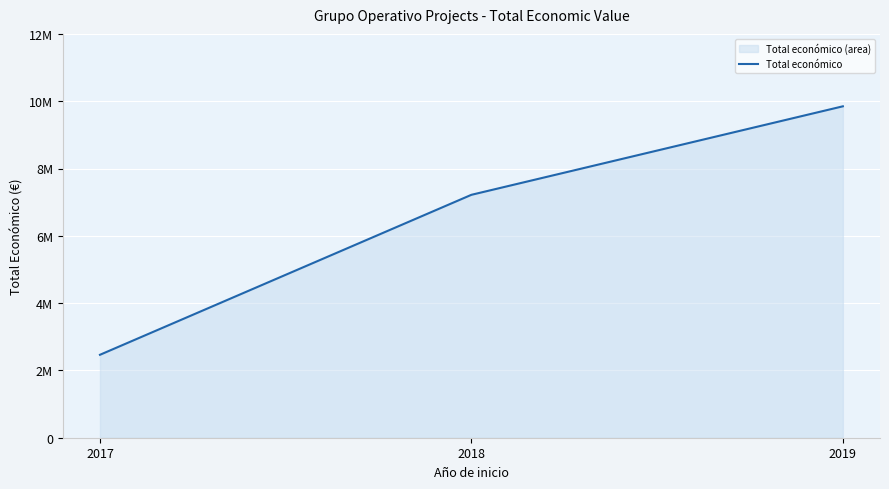

What is the value of the 1st point from the left?

2464572